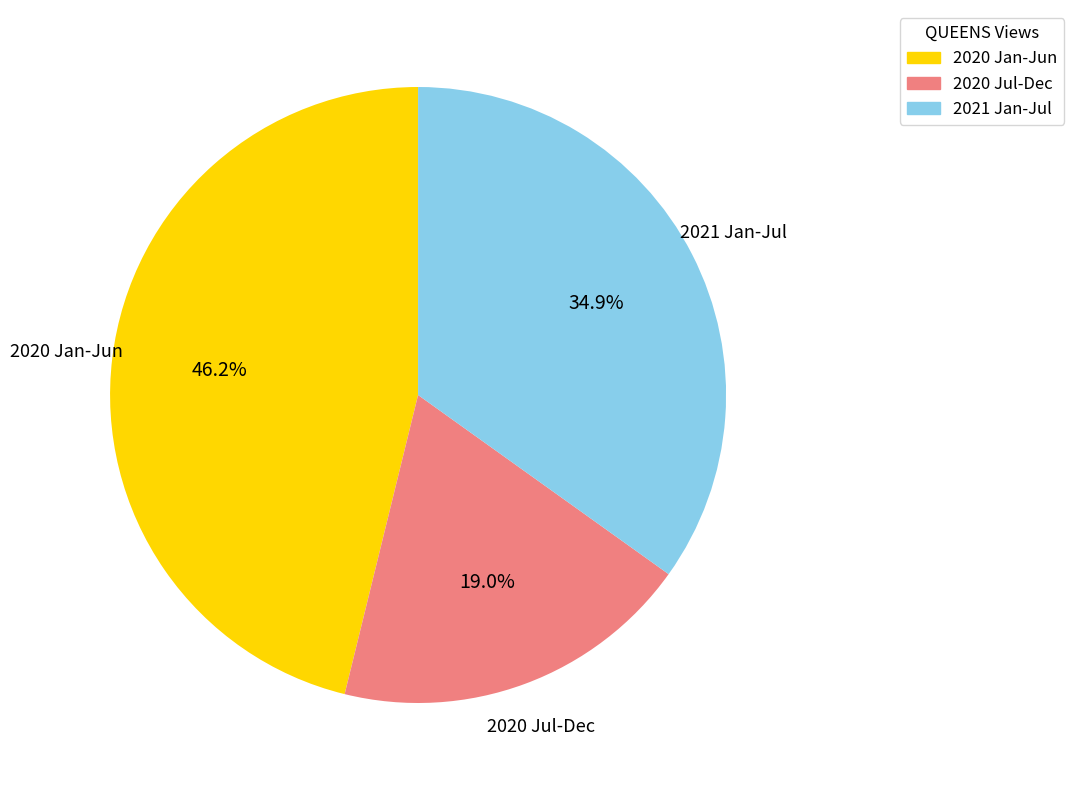

Does any single category account for the majority?

No